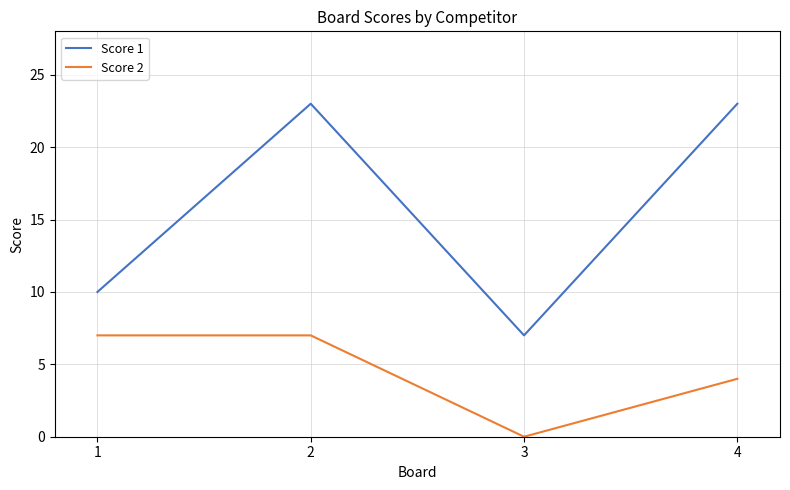

True or false: Score 2 has a value of 4 at 4.

True